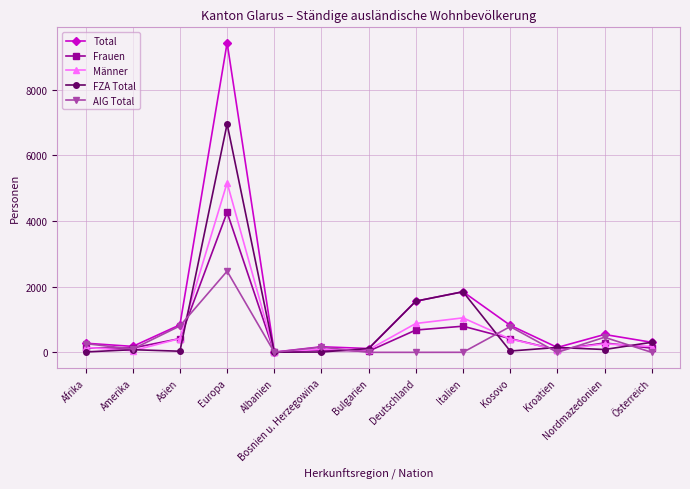

Where does the Männer series first go above 177?

Asien